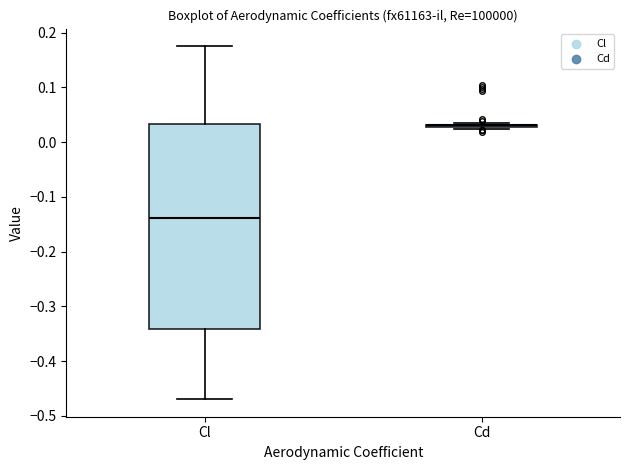

Comparing the boxes themselves (not the whiskers), which one is the tallest?

Cl